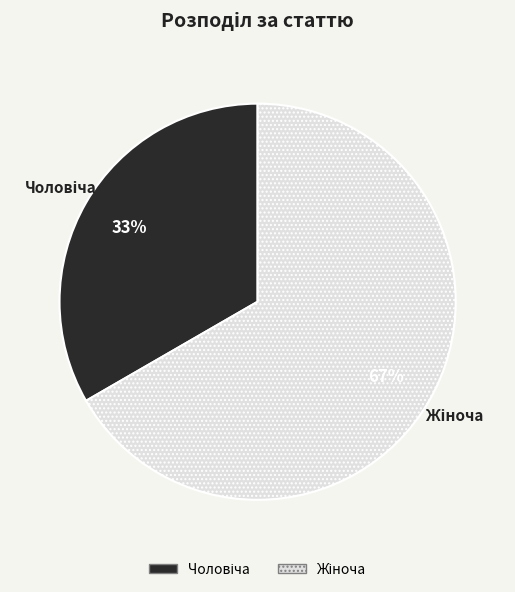

Is there any slice that represents more than half of the pie?

Yes